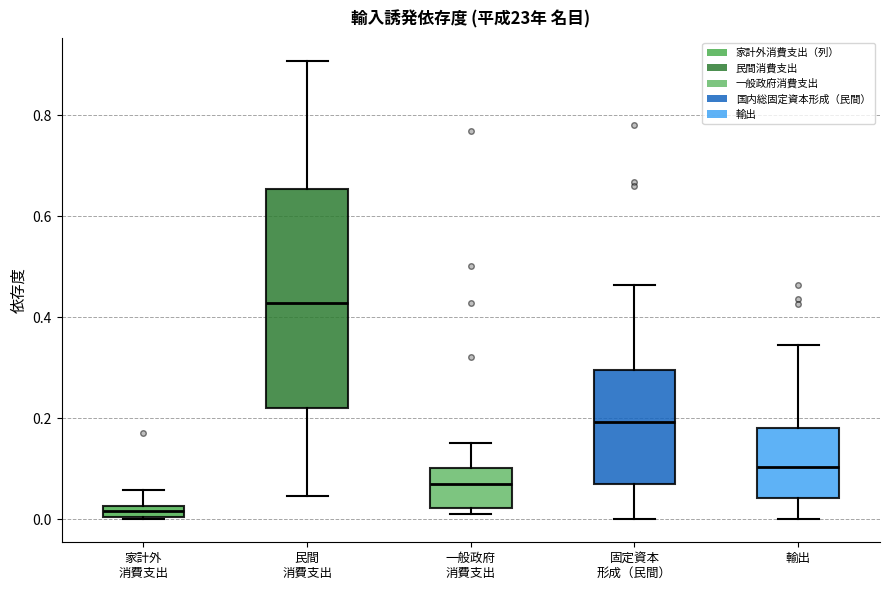

Where does the upper whisker of the box for 輸出 end on the y-axis? The values are not printed on the chart, so give them approximately, as read against the axis.

0.34